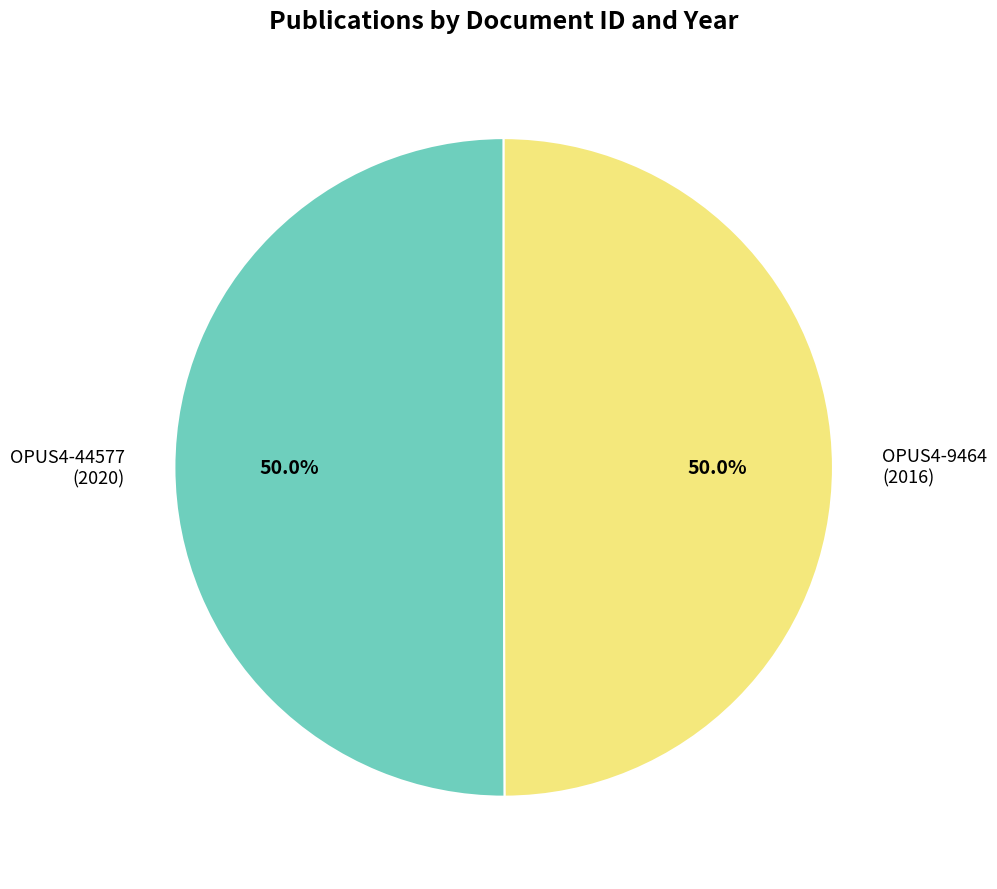

Do OPUS4-9464 (2016) and OPUS4-44577 (2020) together represent more than half of the pie?

Yes